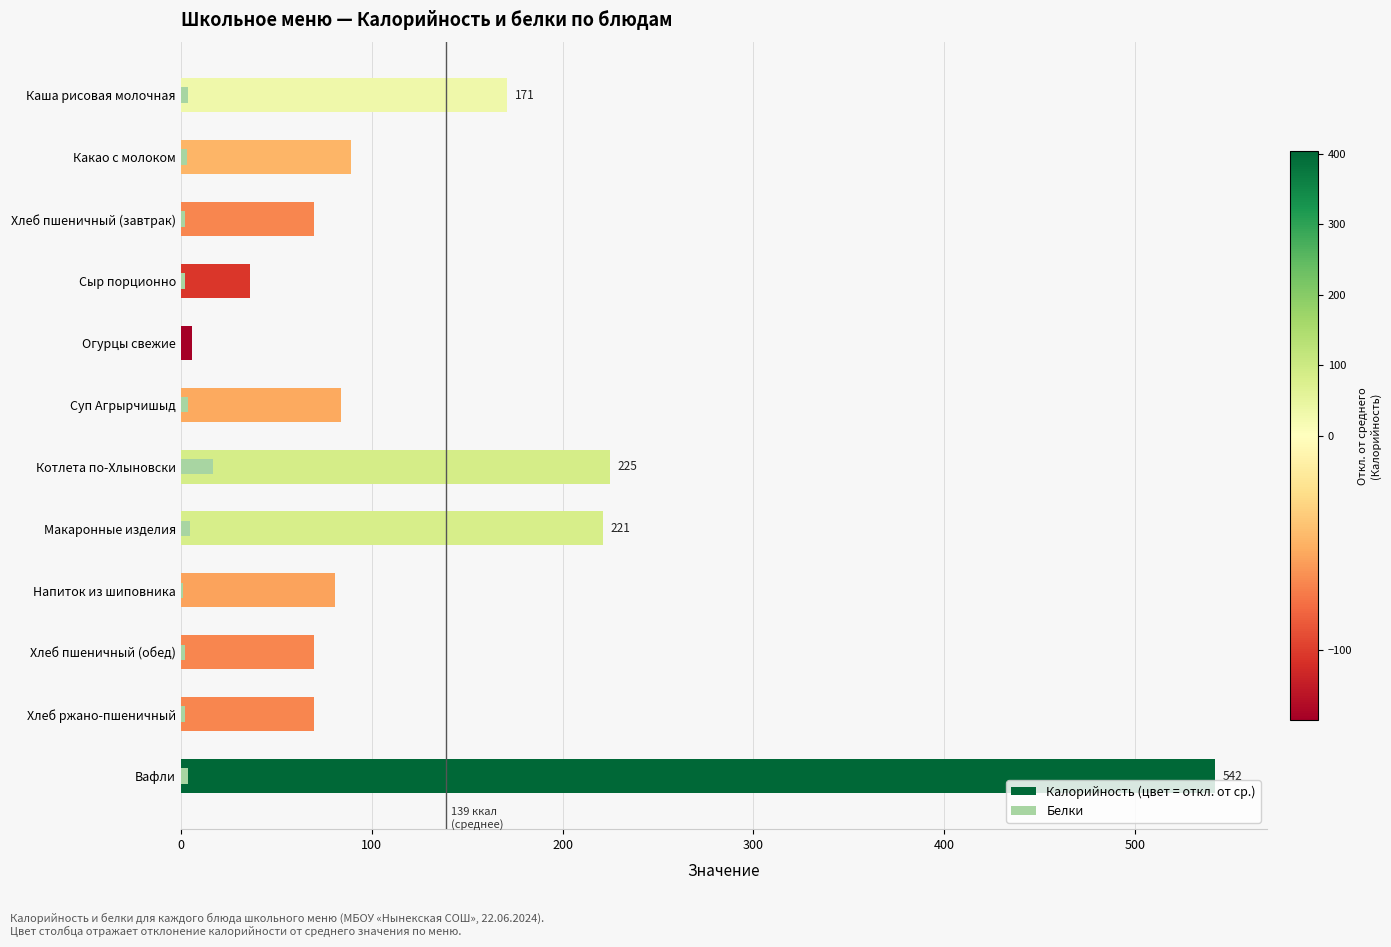

List the labels in order of Белки value, largest first.

Котлета по-Хлыновски, Макаронные изделия, Каша рисовая молочная, Суп Агрырчишыд, Вафли, Какао с молоком, Хлеб пшеничный (завтрак), Сыр порционно, Хлеб пшеничный (обед), Хлеб ржано-пшеничный, Напиток из шиповника, Огурцы свежие